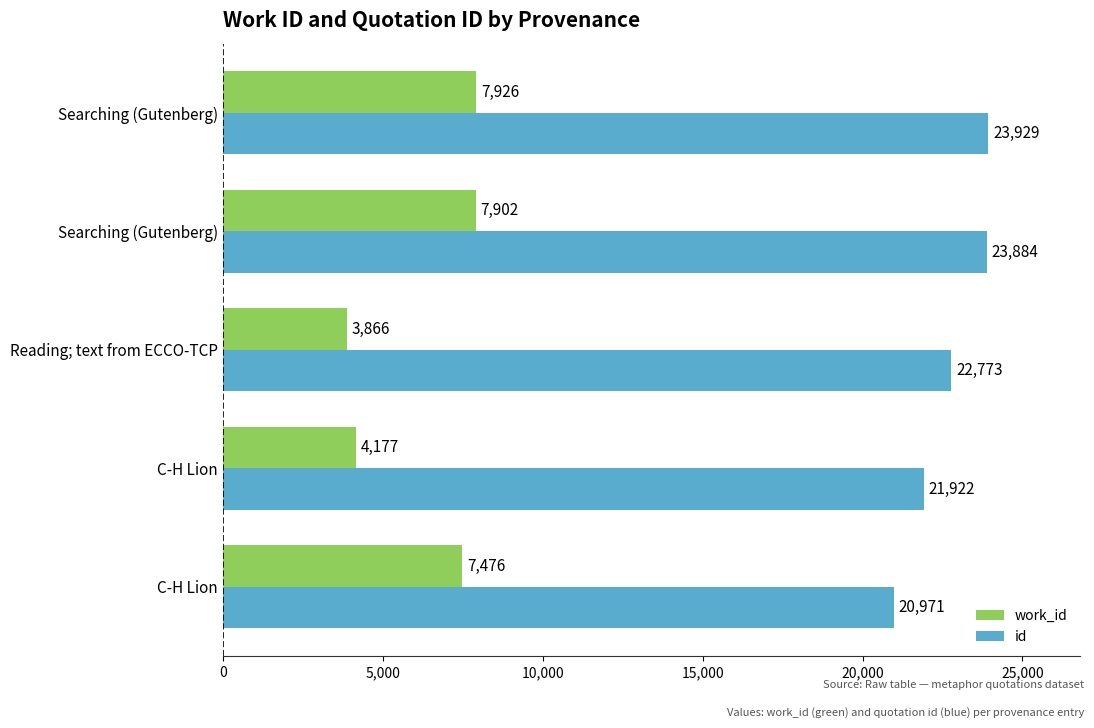

Which category has the lowest value in the work_id series?

Reading; text from ECCO-TCP